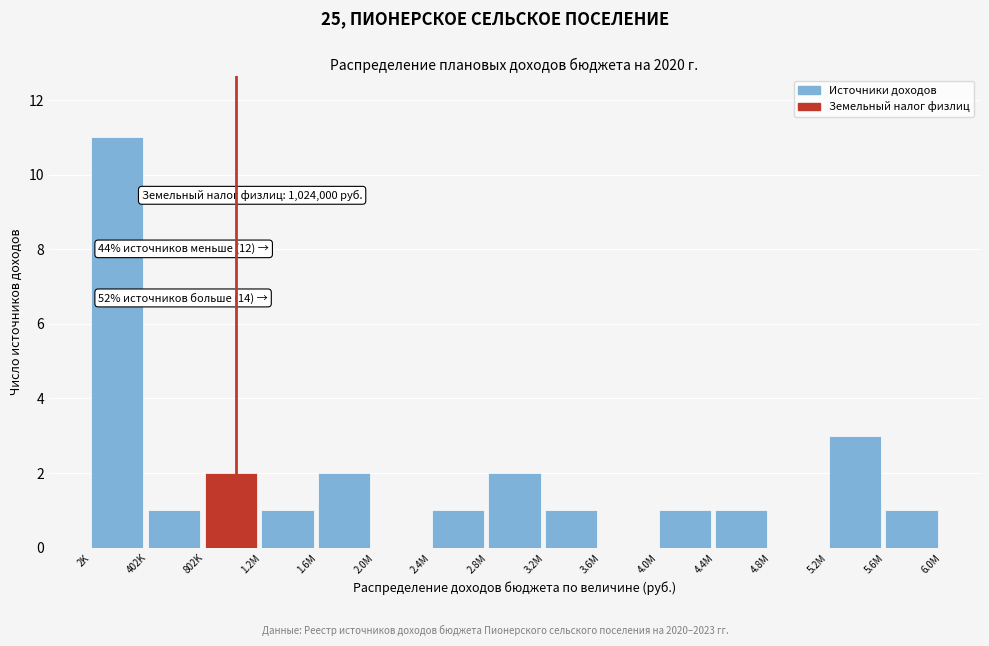

Reading left to right, list all the values displayed in this chart.

2K=11	402K=1	802K=2	1.2M=1	1.6M=2	2.0M=0	2.4M=1	2.8M=2	3.2M=1	3.6M=0	4.0M=1	4.4M=1	4.8M=0	5.2M=3	5.6M=1